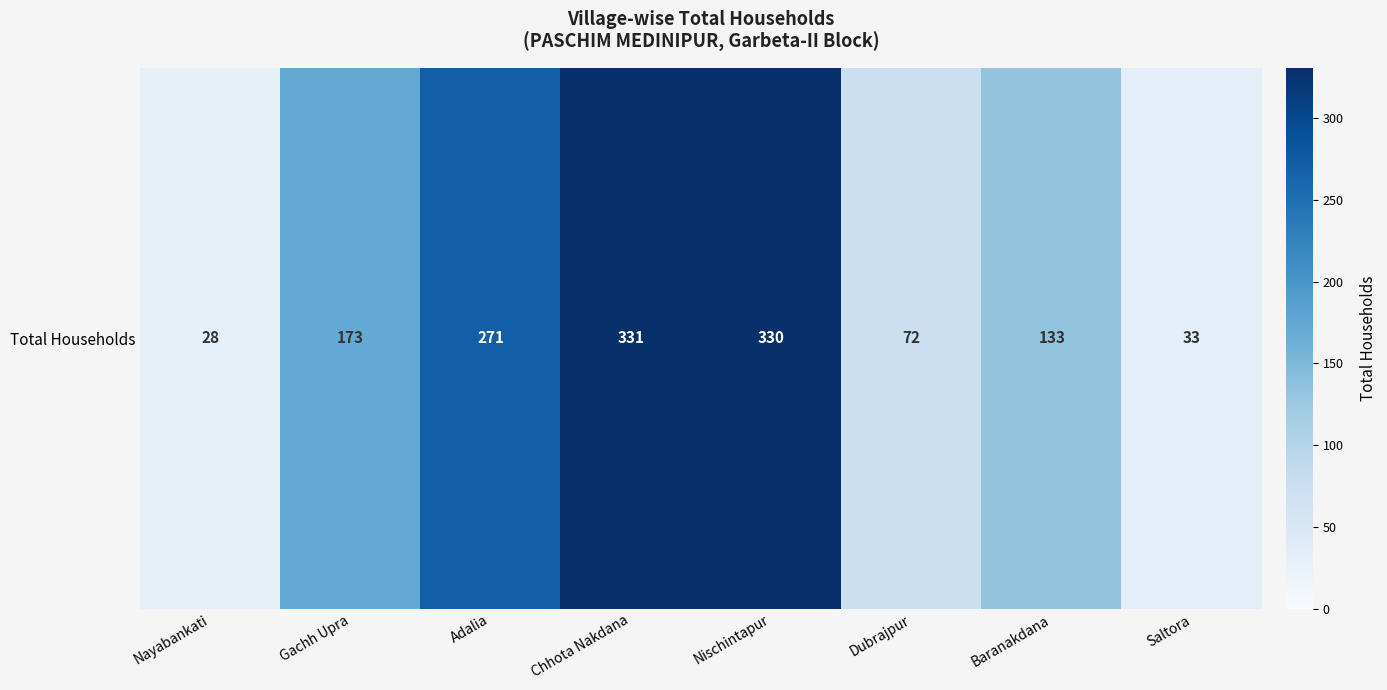

What is the difference between the maximum and minimum values?

303